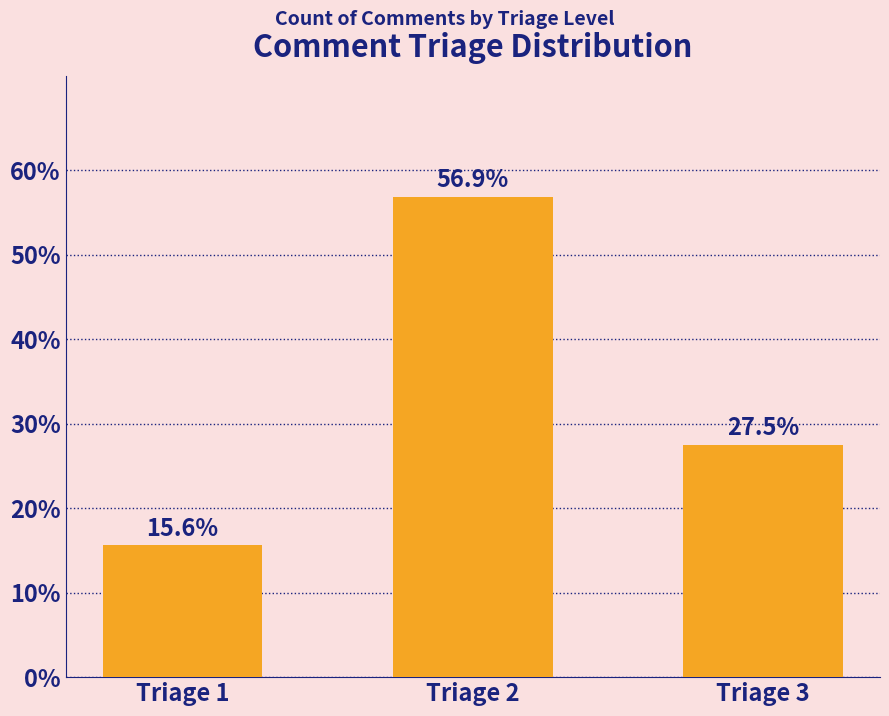

Rank the categories by value from lowest to highest.

Triage 1, Triage 3, Triage 2